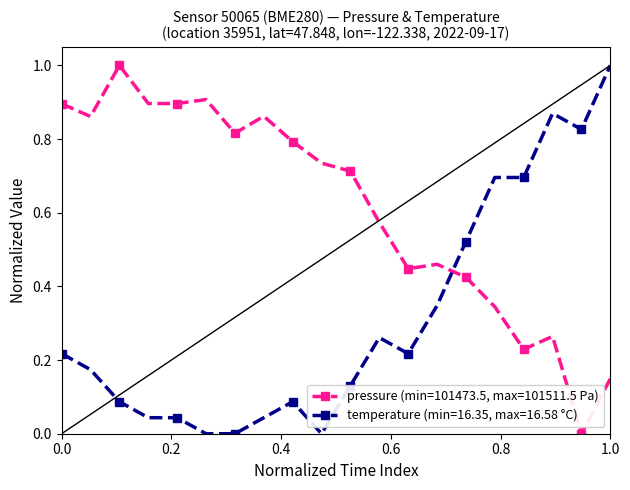

What is the difference between the maximum and minimum values in the pressure (min=101473.5, max=101511.5 Pa) series?

1.0